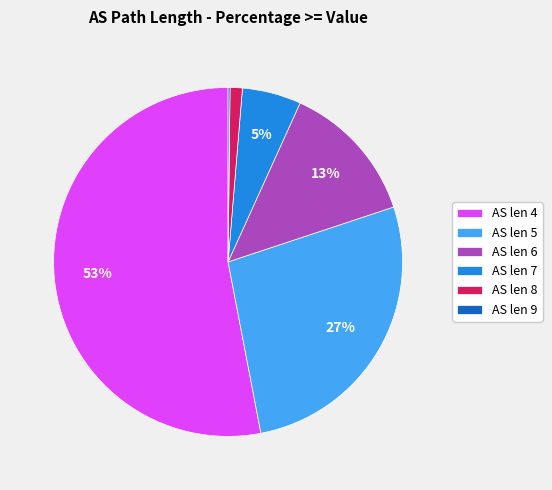

Is it true that AS len 7 is 5% of the pie?

True